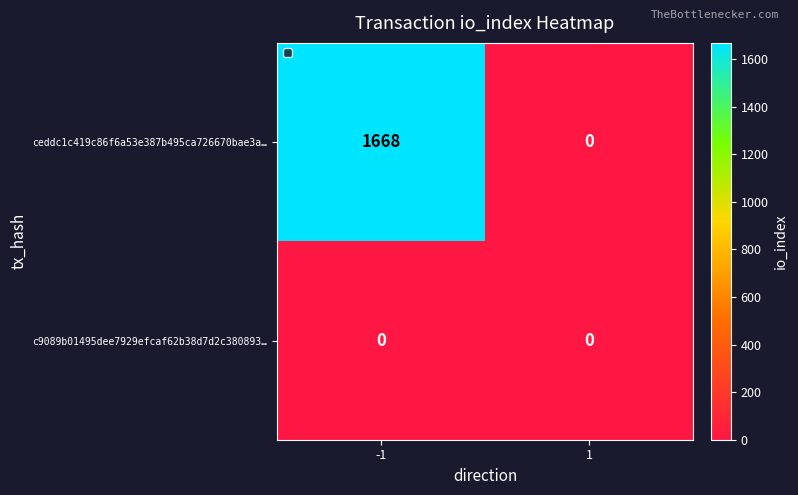

Is it true that ceddc1c419c86f6a53e387b495ca726670bae3a… equals 2911 at -1?

False